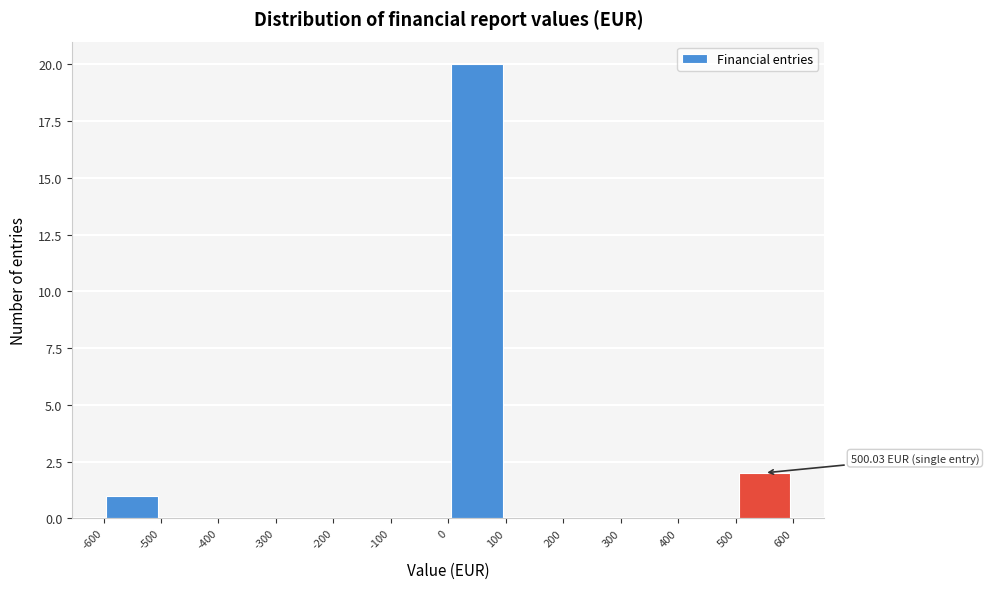

Over which range of the x-axis is the bar tallest?

0 to 100